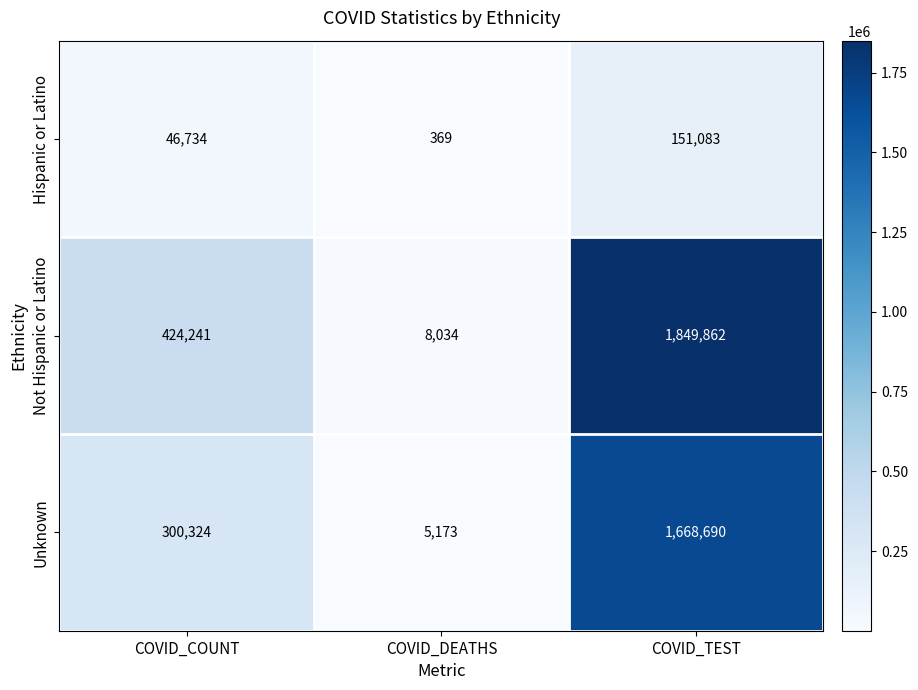

Reading right to left, list all the values displayed in this chart.

Hispanic or Latino: COVID_TEST=151083	COVID_DEATHS=369	COVID_COUNT=46734
Not Hispanic or Latino: COVID_TEST=1849862	COVID_DEATHS=8034	COVID_COUNT=424241
Unknown: COVID_TEST=1668690	COVID_DEATHS=5173	COVID_COUNT=300324